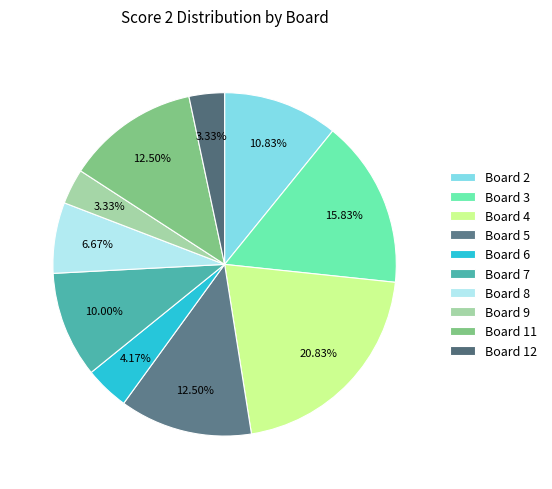

What is the largest slice in the pie chart?

Board 4